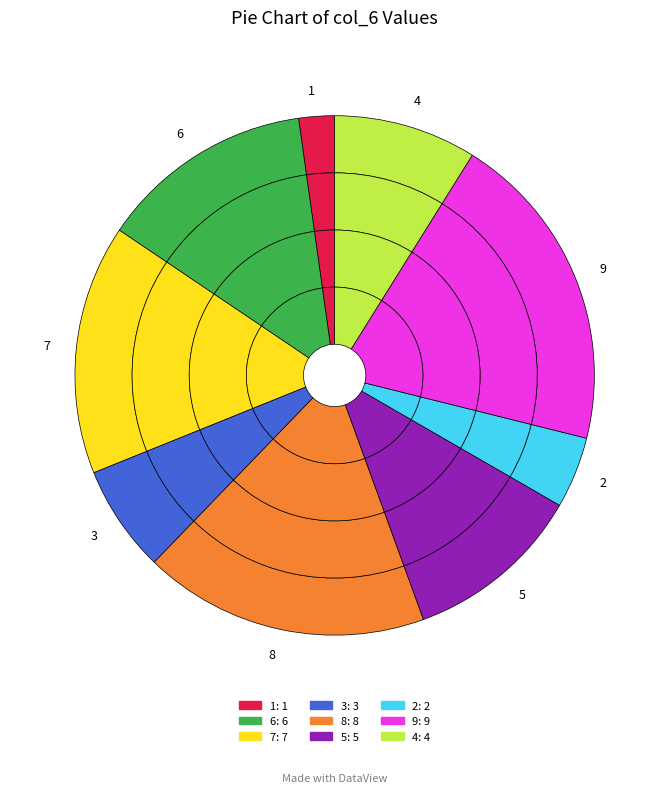

How much of the chart is everything except 7?

84.4%